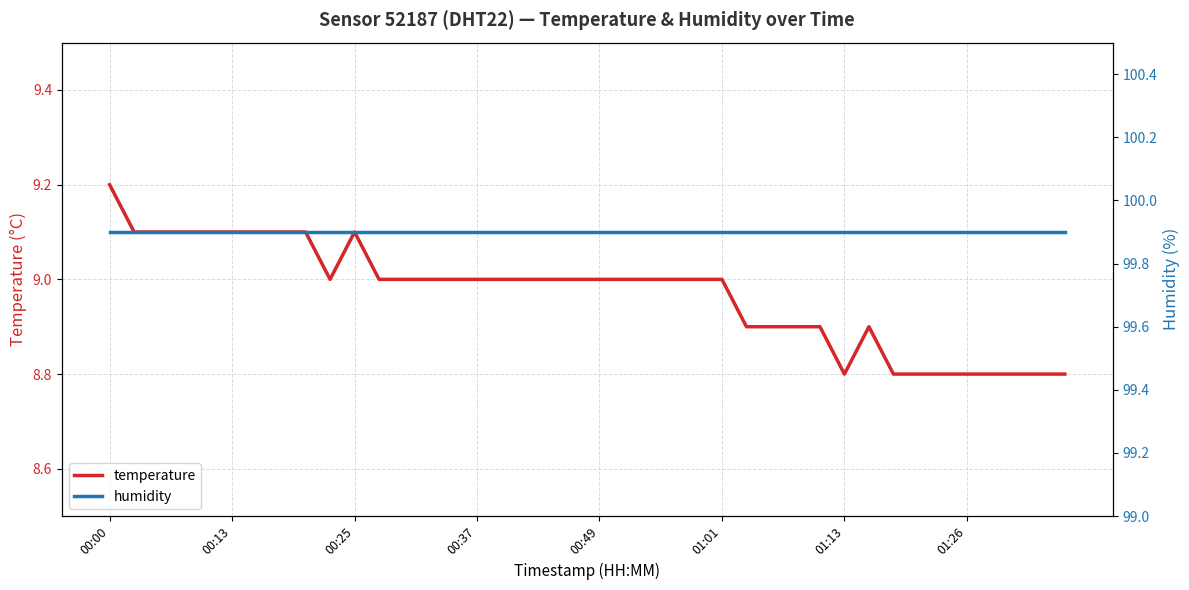

True or false: humidity and temperature intersect in this chart.

False